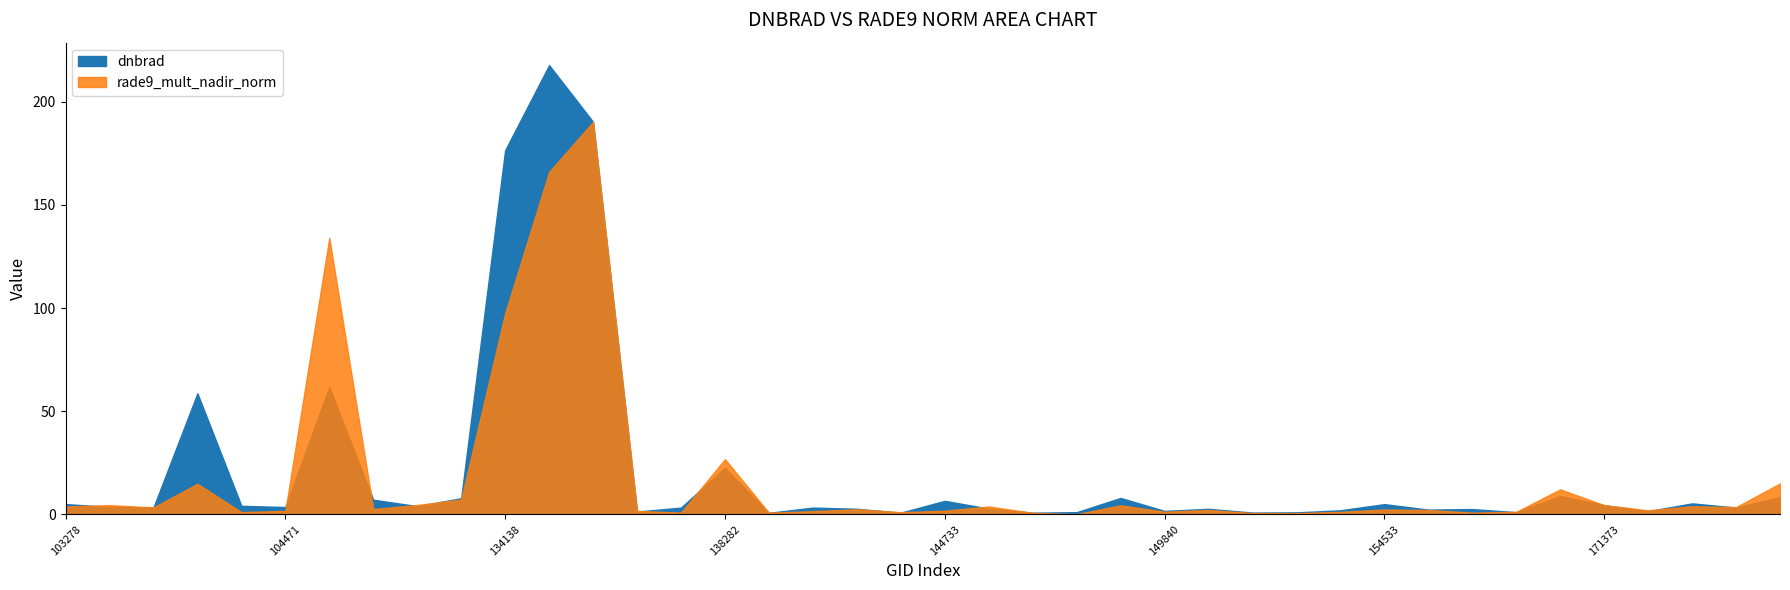

Between 19 and 4, which is larger?

4